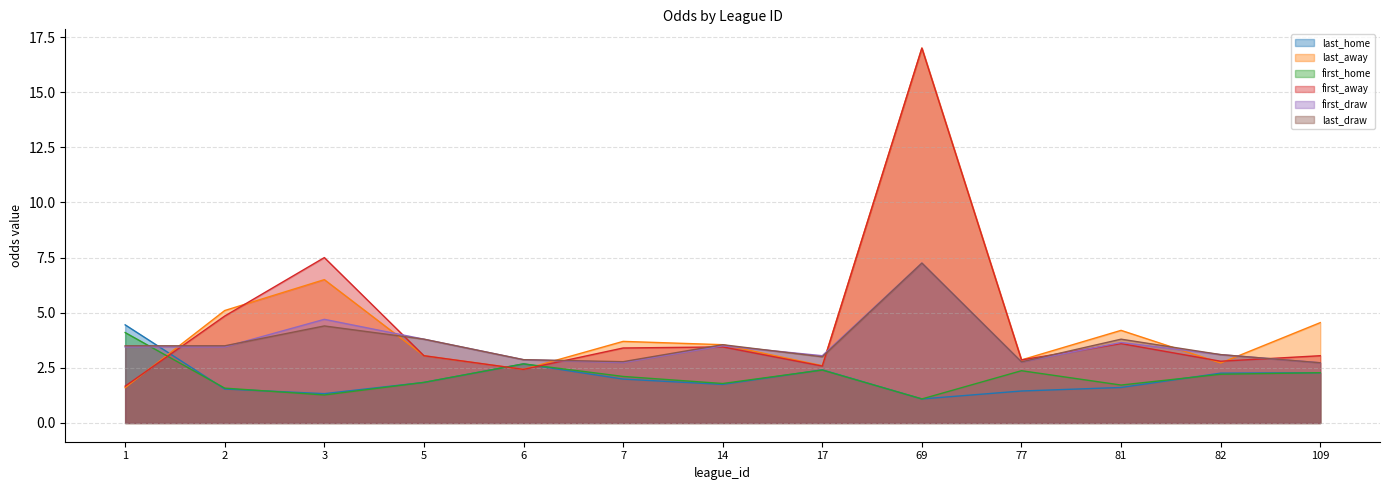

Rank the series at 14 from highest to lowest value.

last_away, last_draw, first_draw, first_away, first_home, last_home